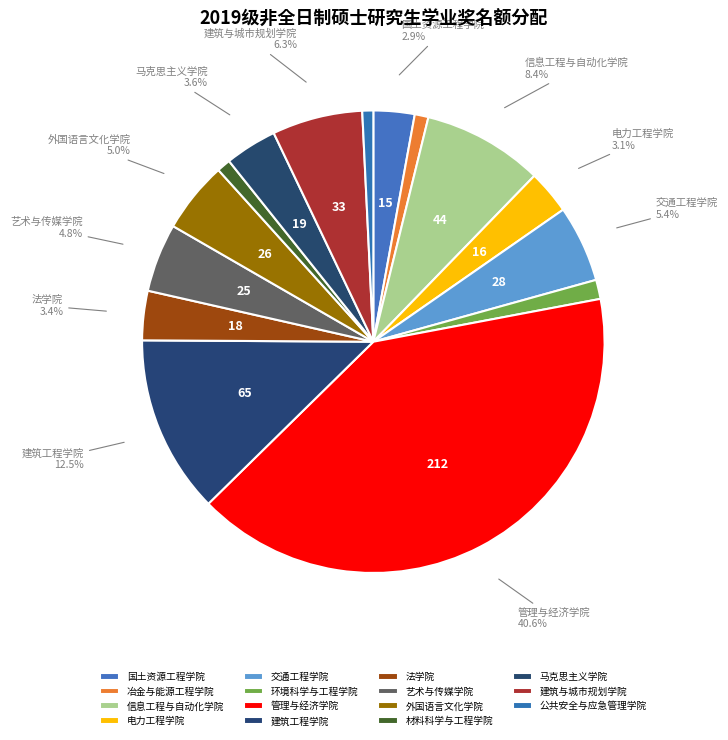

To the nearest percent, what is the average slice percentage?

7%